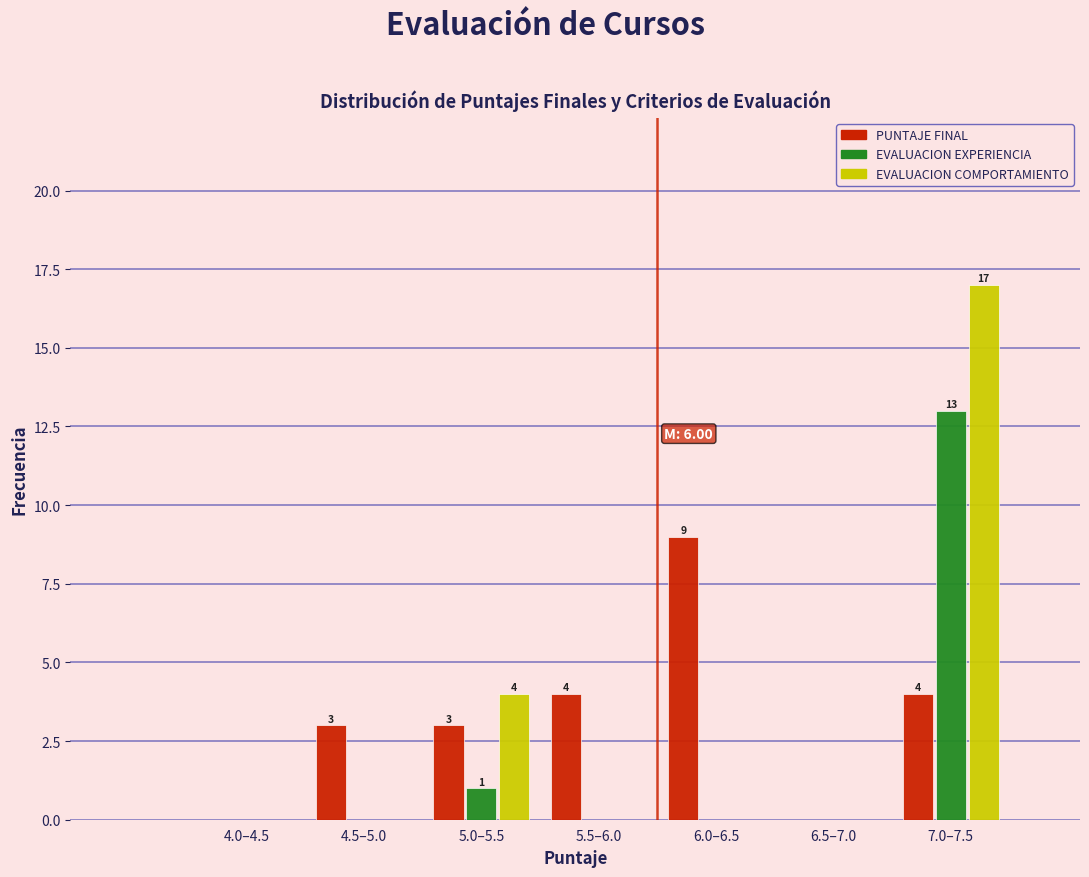

Reading right to left, list all the values displayed in this chart.

PUNTAJE FINAL: 7.0–7.5=4	6.5–7.0=0	6.0–6.5=9	5.5–6.0=4	5.0–5.5=3	4.5–5.0=3	4.0–4.5=0
EVALUACION EXPERIENCIA: 7.0–7.5=13	6.5–7.0=0	6.0–6.5=0	5.5–6.0=0	5.0–5.5=1	4.5–5.0=0	4.0–4.5=0
EVALUACION COMPORTAMIENTO: 7.0–7.5=17	6.5–7.0=0	6.0–6.5=0	5.5–6.0=0	5.0–5.5=4	4.5–5.0=0	4.0–4.5=0